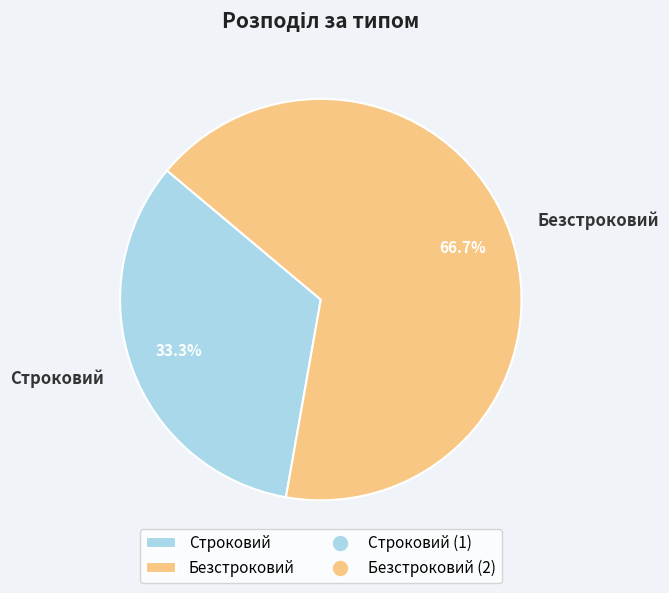

What is the largest slice in the pie chart?

Безстроковий